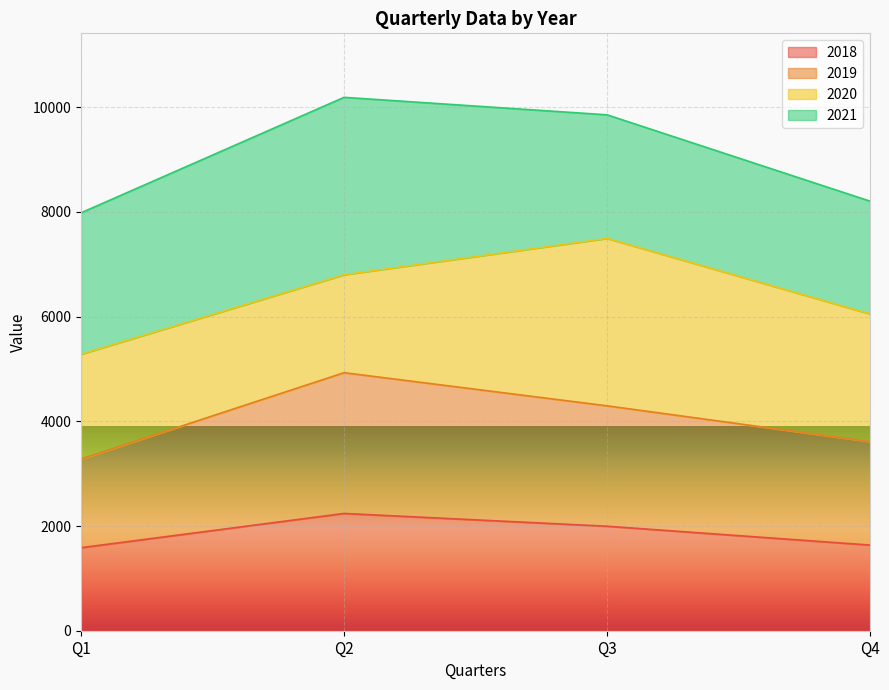

The value of 2018 at Q4 is 2260. True or false?

False